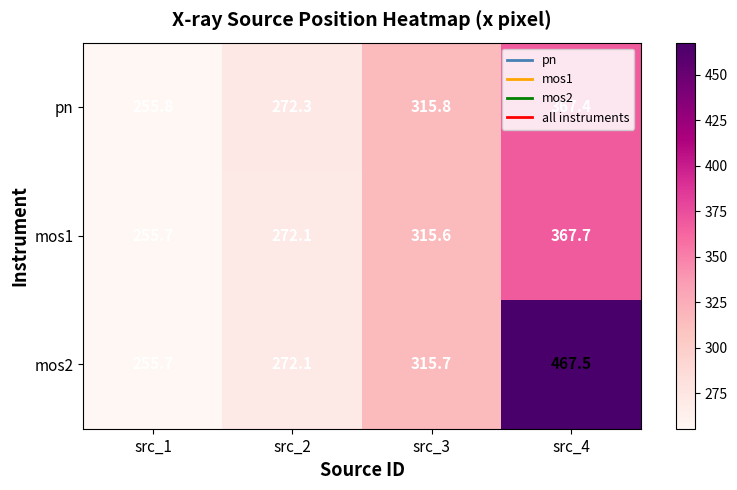

How many series are shown in this chart?

3